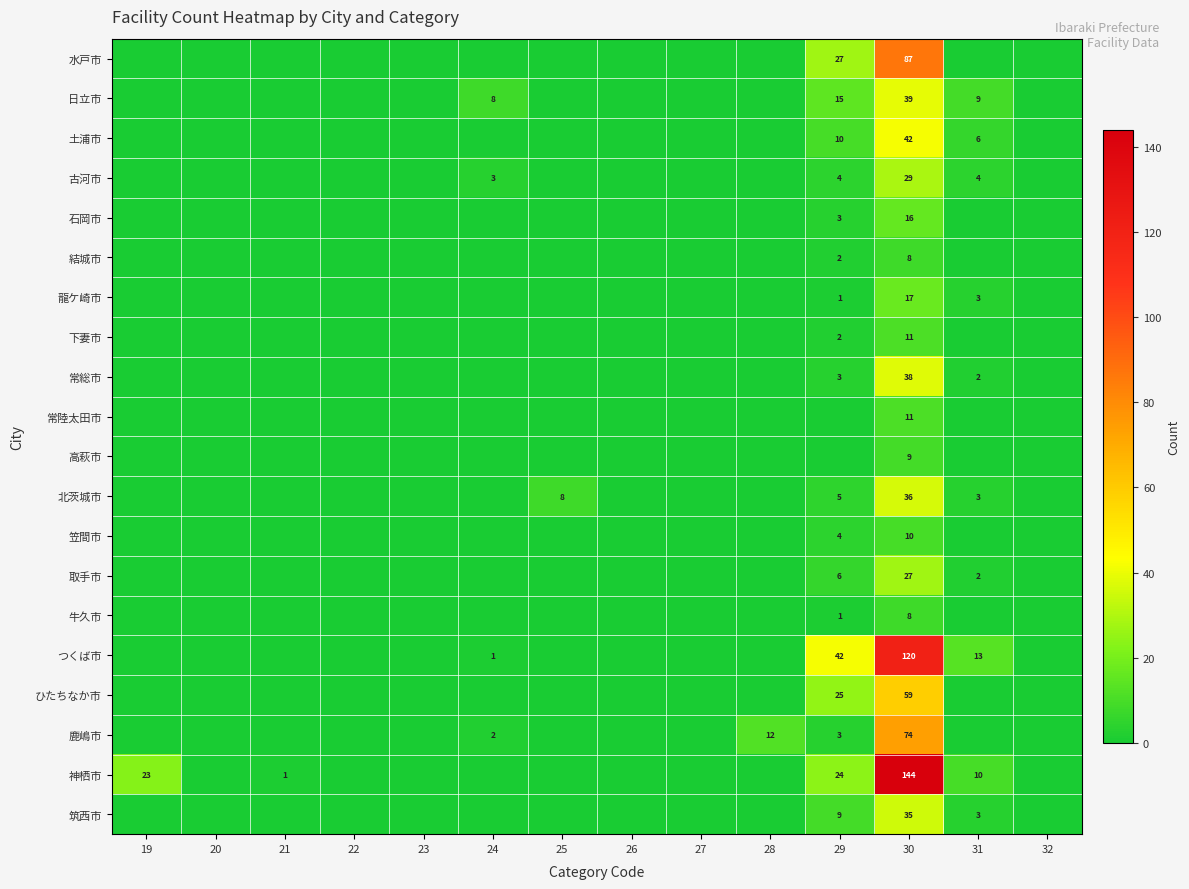

How many categories are shown in the chart?

14